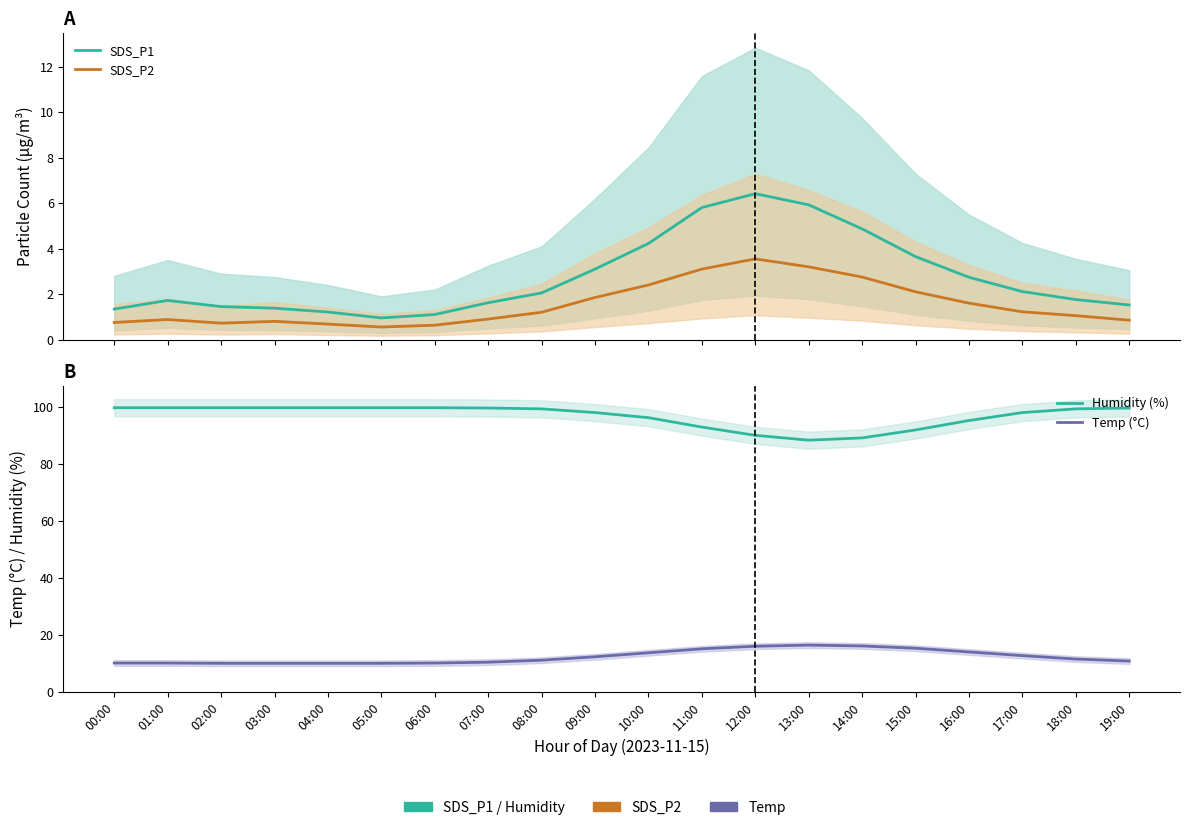

At which label does SDS_P2 reach its minimum?

05:00